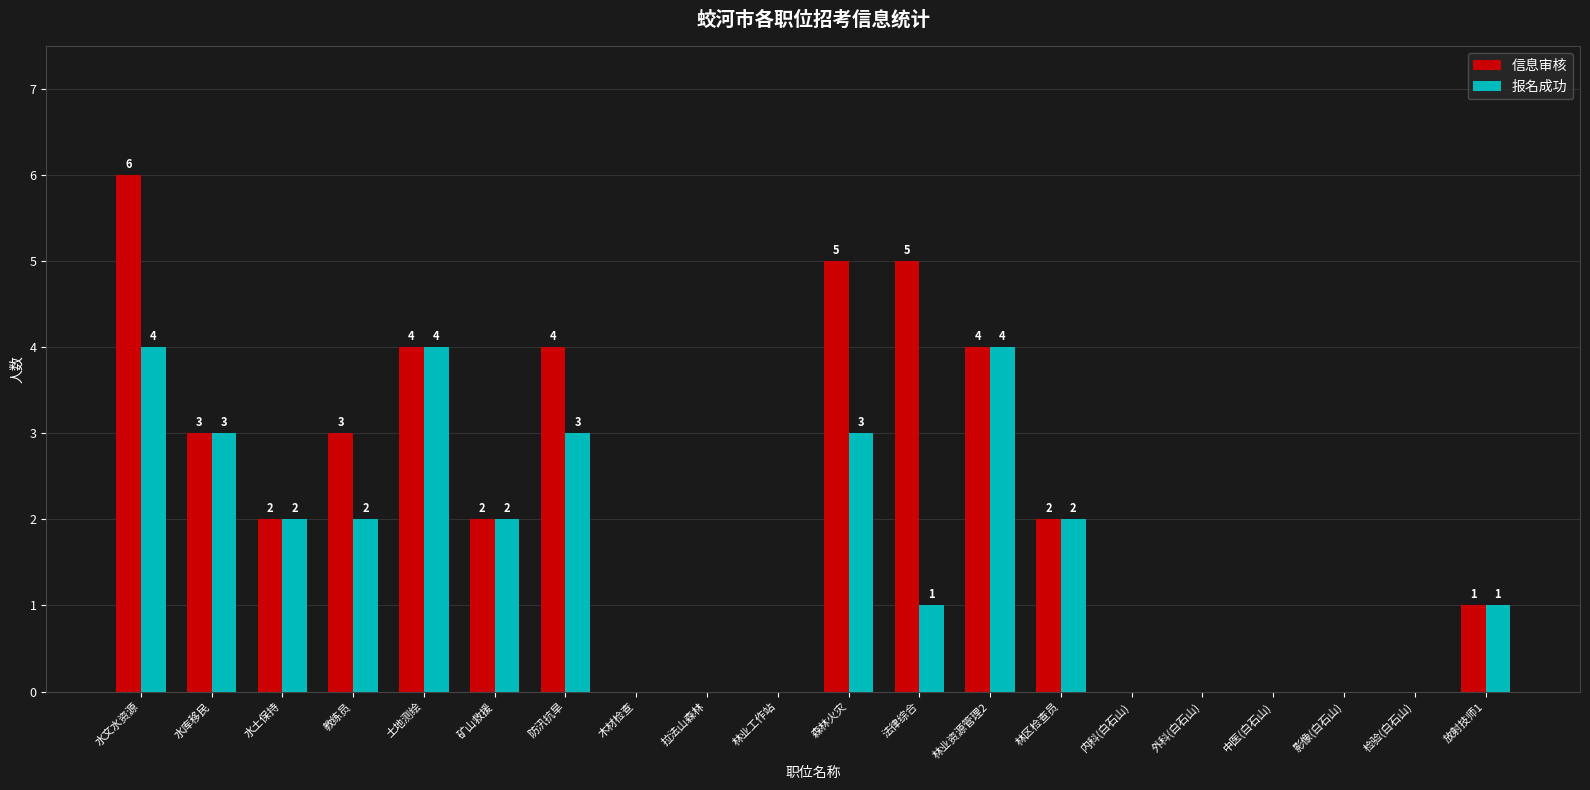

What is the sum of the 信息审核 values at 水文水资源 and 内科(白石山)?

6